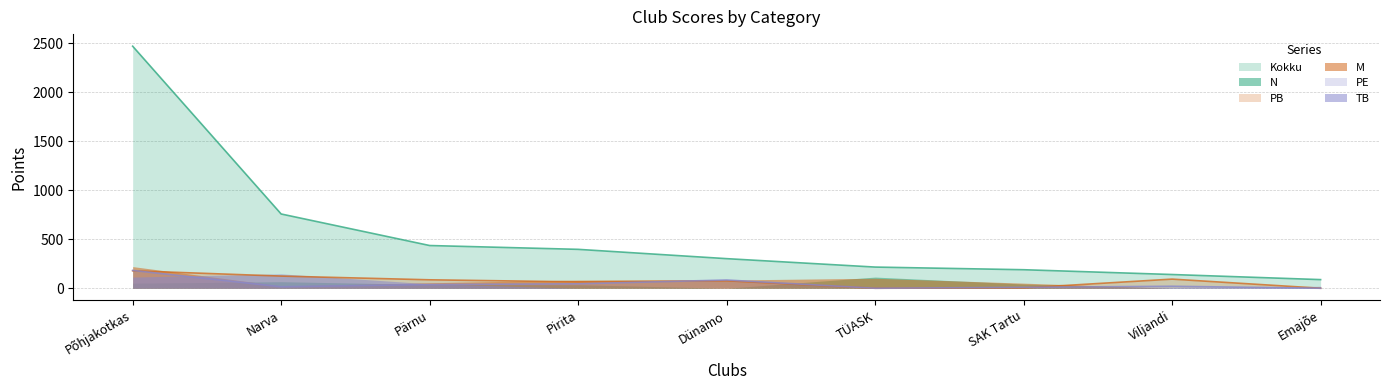

Which series has the widest spread of values?

Kokku